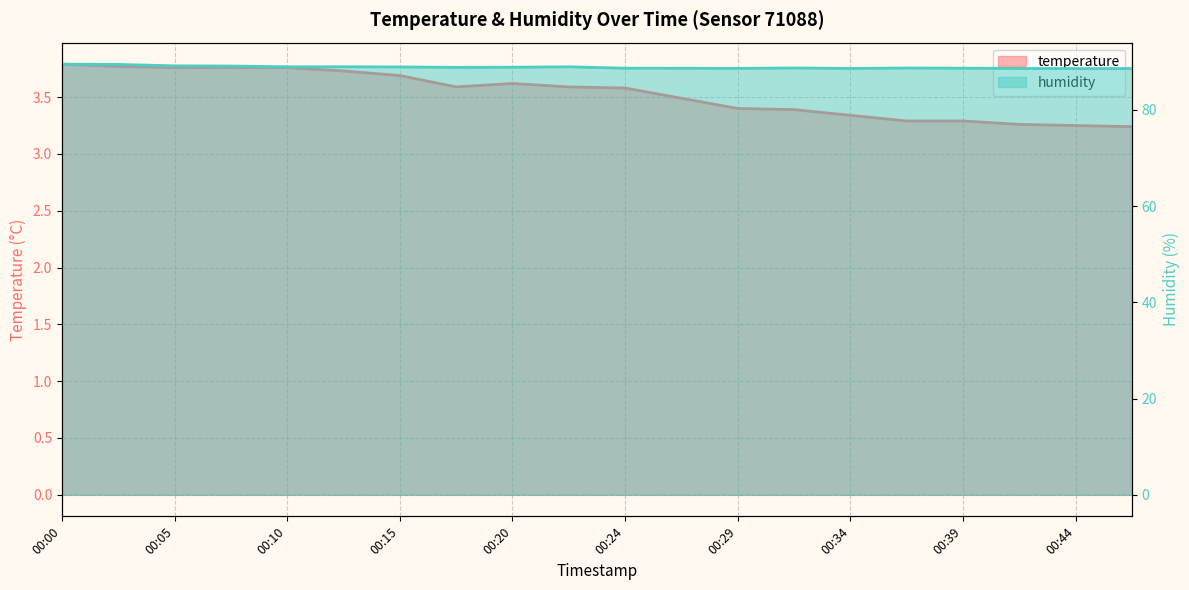

What is the difference between the highest and lowest values at 11?

85.1